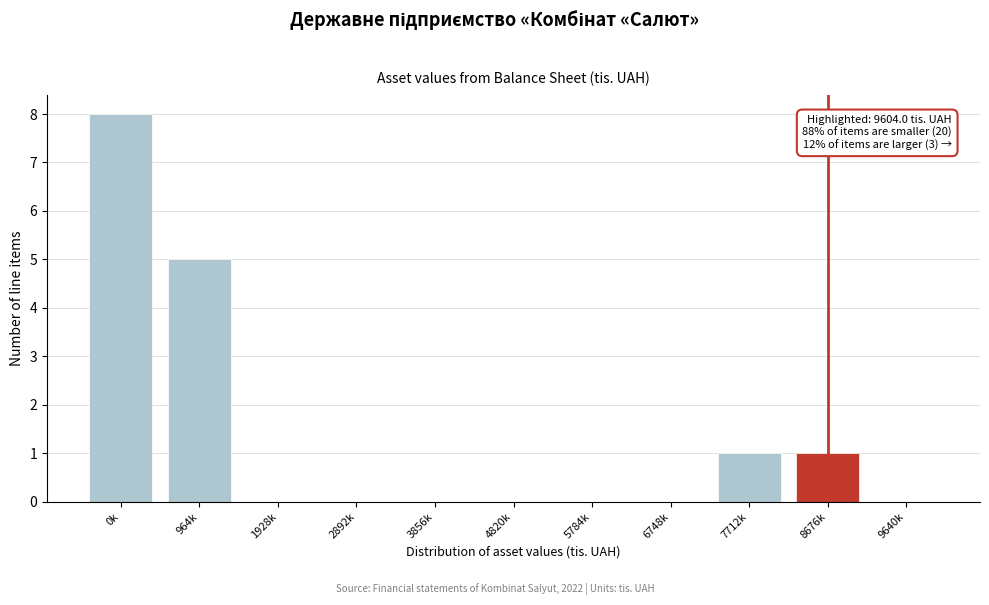

Reading left to right, transcribe all the data shown in this chart.

0k=8	964k=5	1928k=0	2892k=0	3856k=0	4820k=0	5784k=0	6748k=0	7712k=1	8676k=1	9640k=0